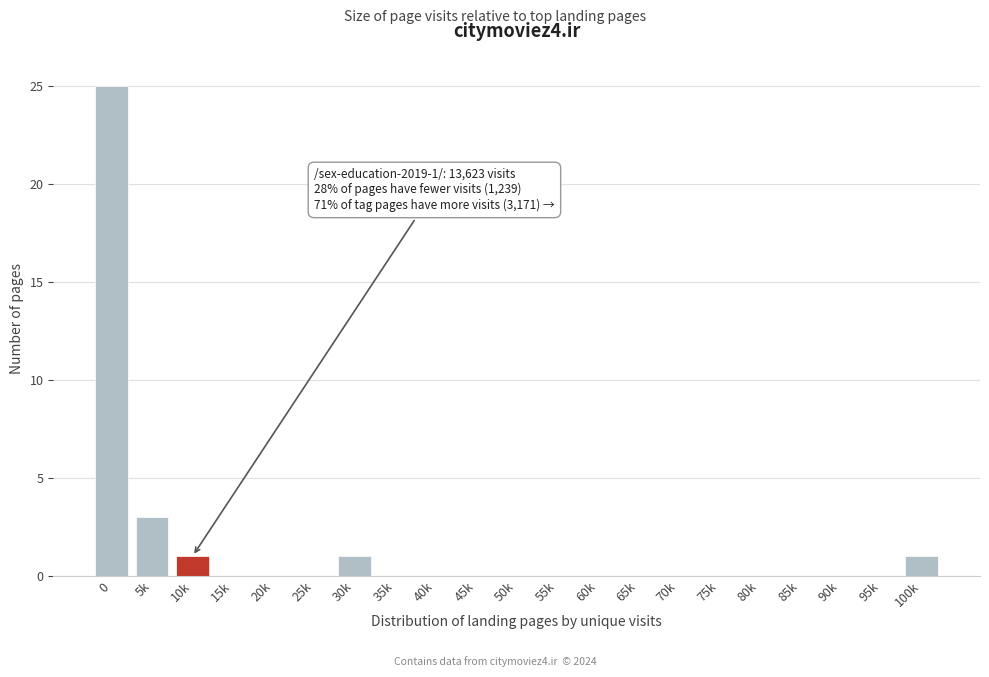

Reading left to right, extract all data points from this chart.

0=25	5k=3	10k=1	15k=0	20k=0	25k=0	30k=1	35k=0	40k=0	45k=0	50k=0	55k=0	60k=0	65k=0	70k=0	75k=0	80k=0	85k=0	90k=0	95k=0	100k=1